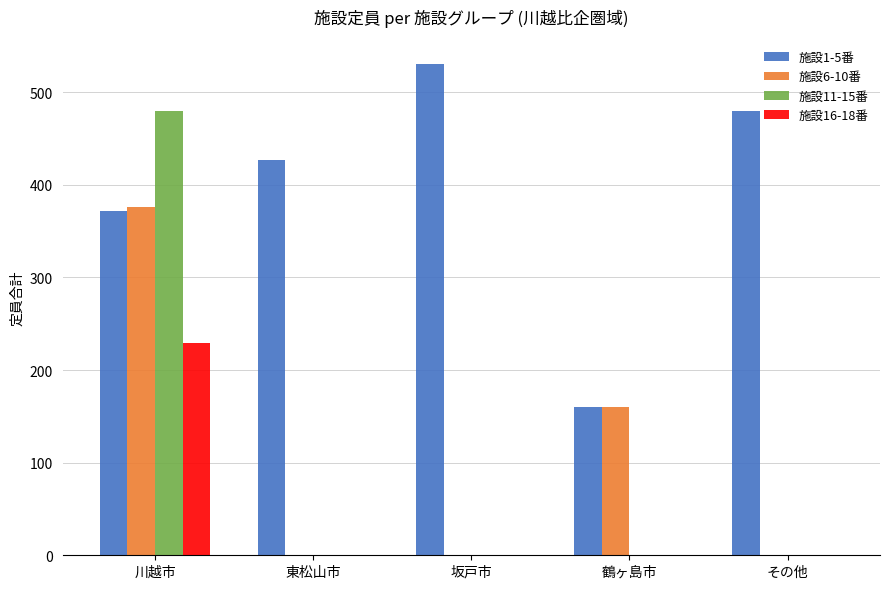

What is the highest value of the 施設16-18番 series?

229